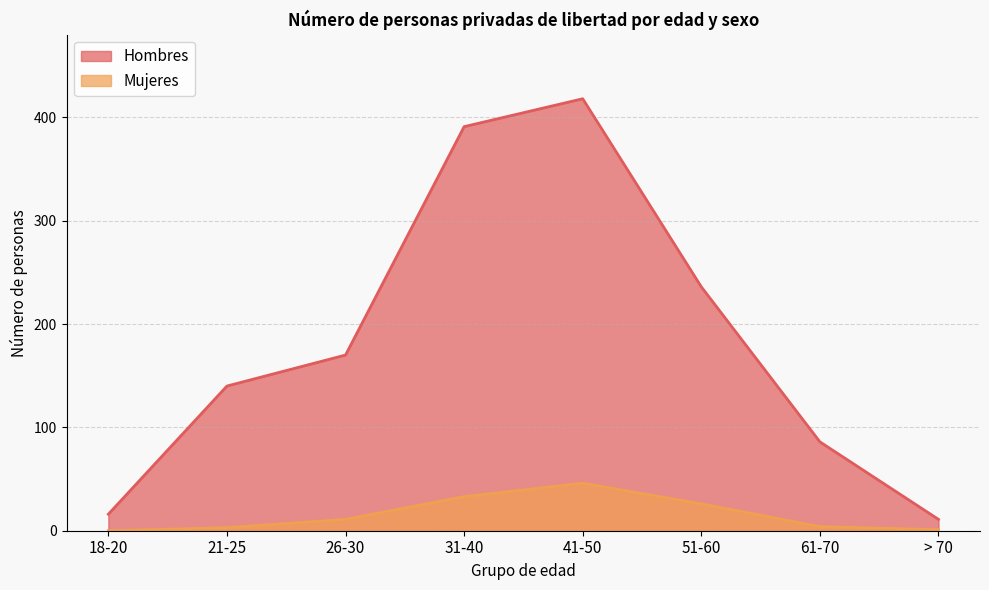

Reading left to right, transcribe all the data shown in this chart.

Hombres: 18-20=16	21-25=140	26-30=170	31-40=391	41-50=418	51-60=236	61-70=86	> 70=11
Mujeres: 18-20=0	21-25=3	26-30=11	31-40=33	41-50=46	51-60=26	61-70=4	> 70=1